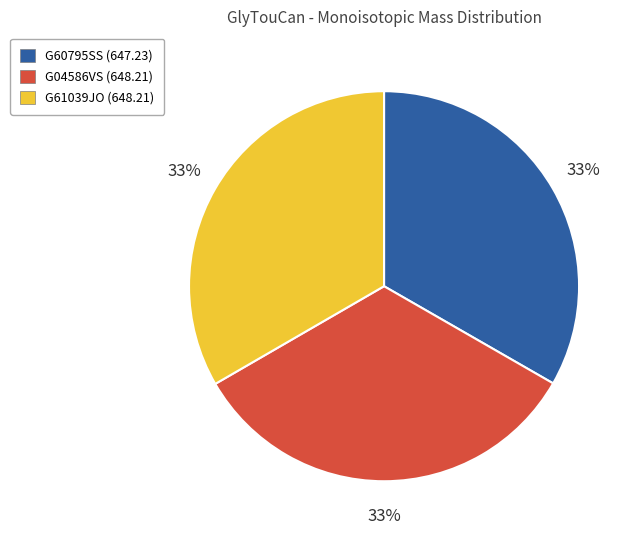

The G60795SS slice represents 33% of the pie. True or false?

True